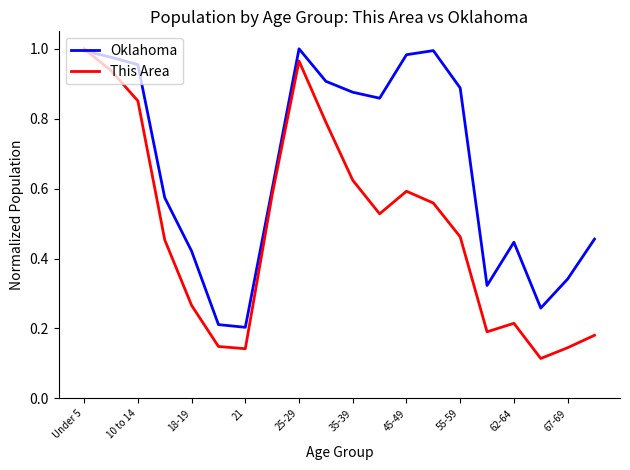

Rank the series by their average value, from lowest to highest.

This Area, Oklahoma